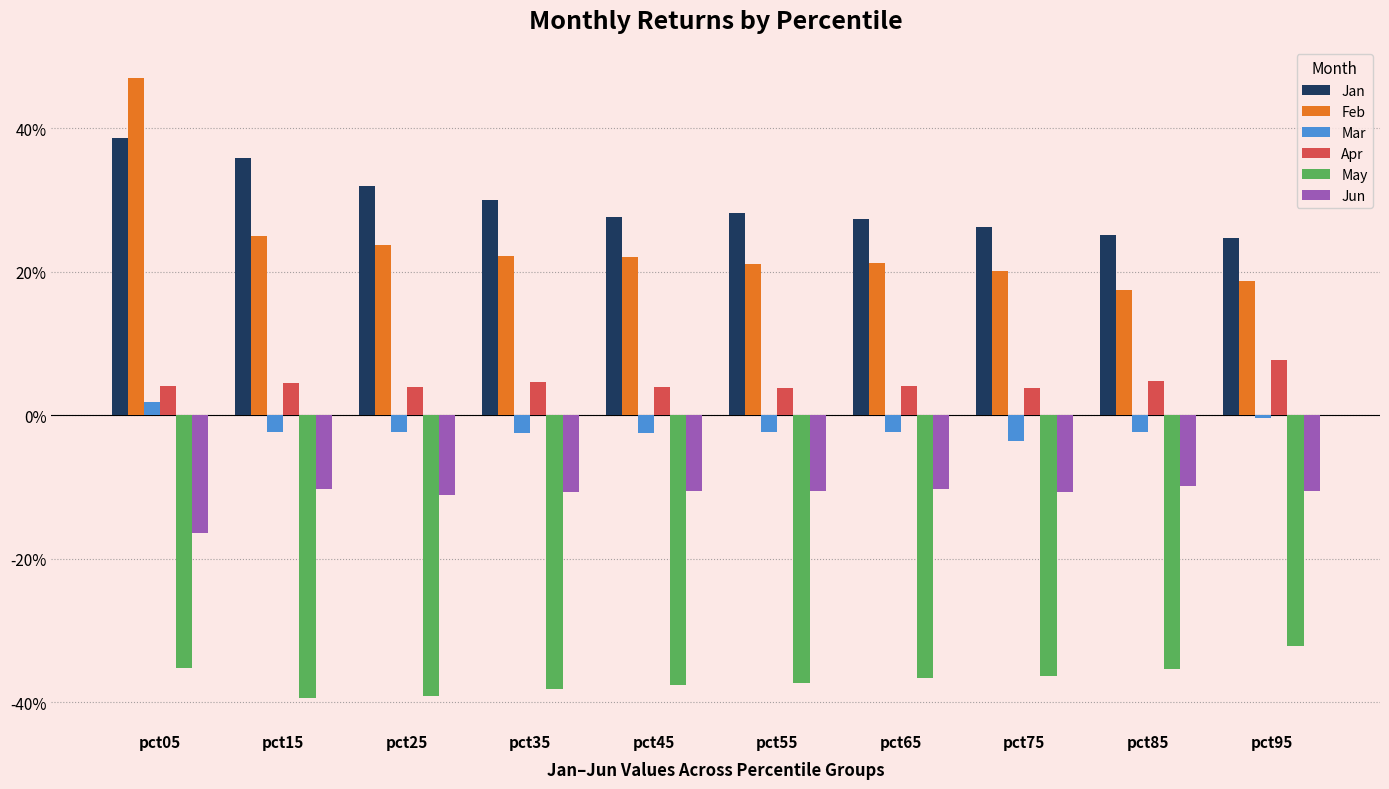

What are all the series names shown in the legend?

Jan, Feb, Mar, Apr, May, Jun